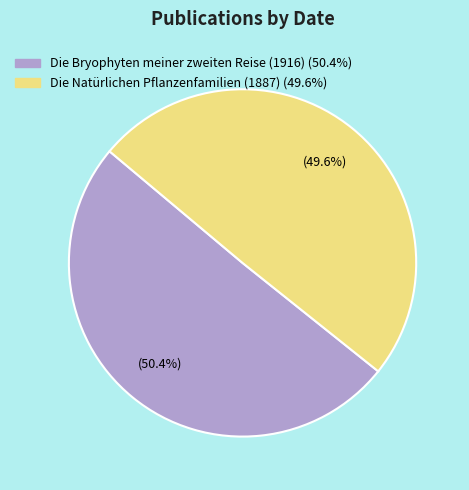

Approximately how many times larger is the value at Die Natürlichen Pflanzenfamilien (1887) compared to Die Bryophyten meiner zweiten Reise (1916)?

1.0